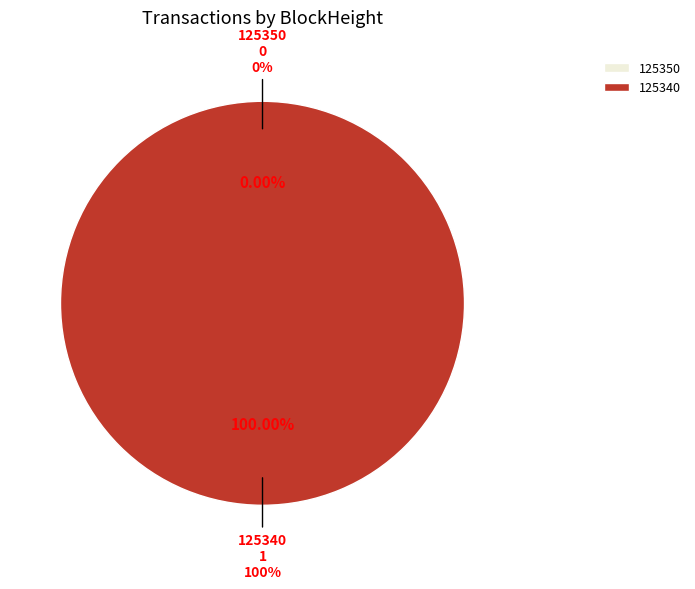

How many segments does this pie chart have?

2